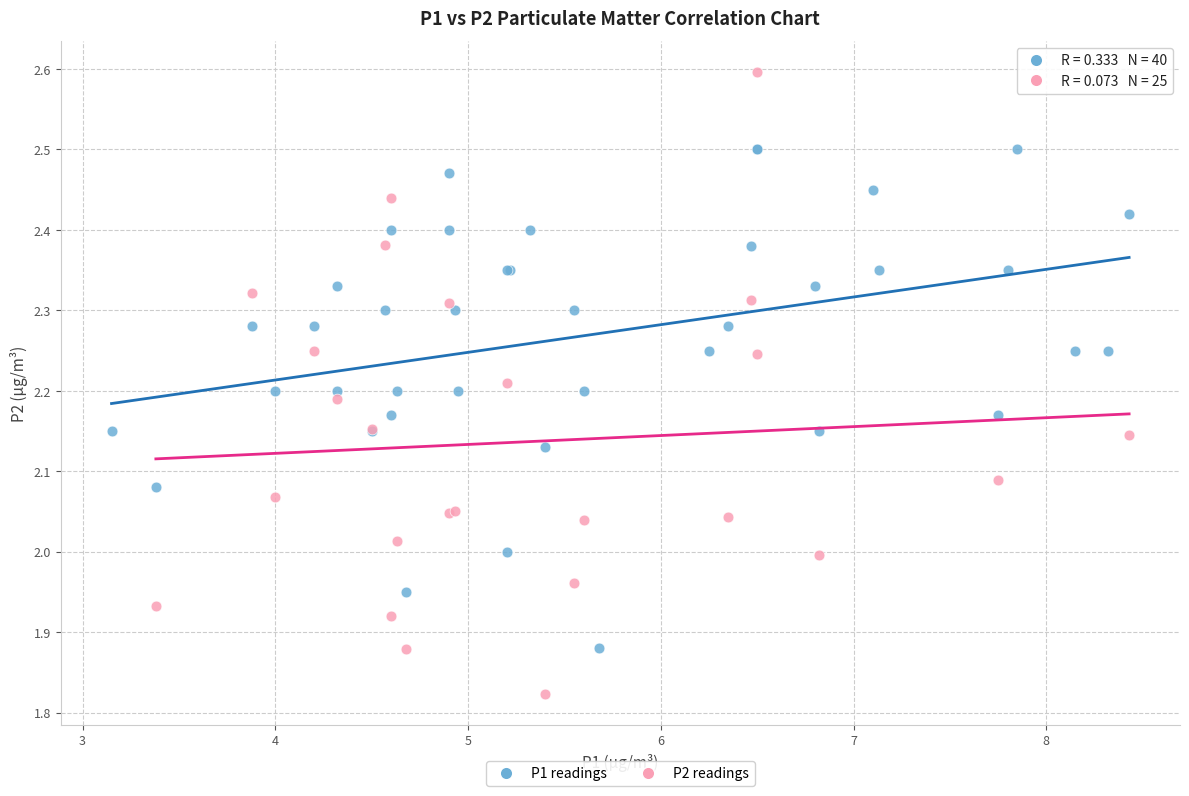

Which series has the largest Y range (max minus min)?

P2 readings